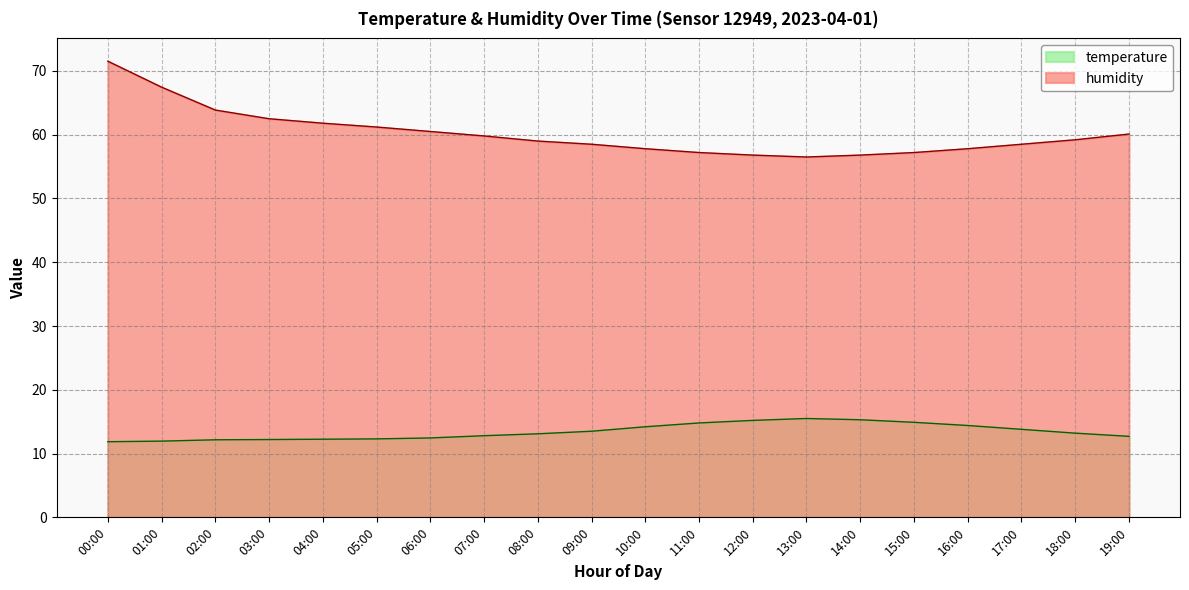

At which category is the sum across all series the highest?

00:00